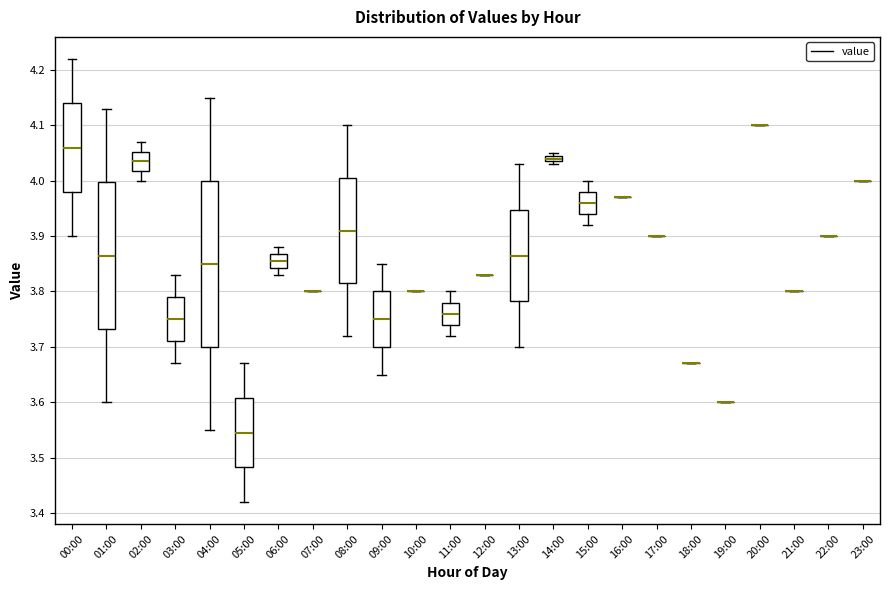

Comparing the boxes themselves (not the whiskers), which one is the tallest?

04:00